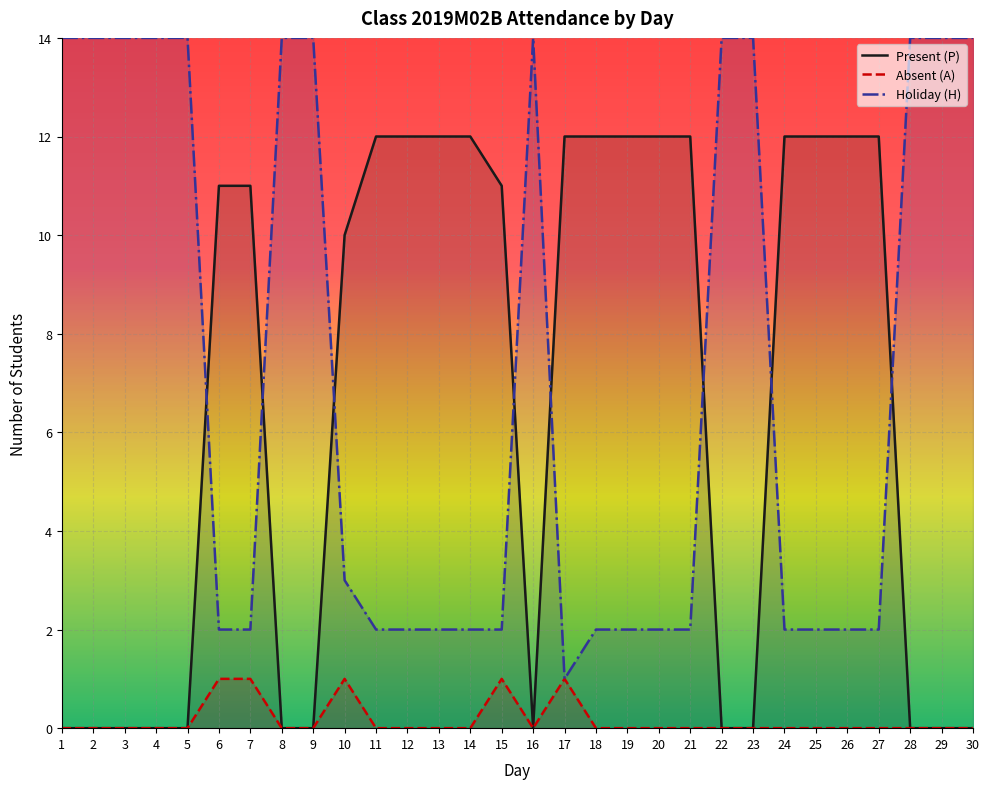

True or false: Holiday (H) and Absent (A) cross at least once.

False